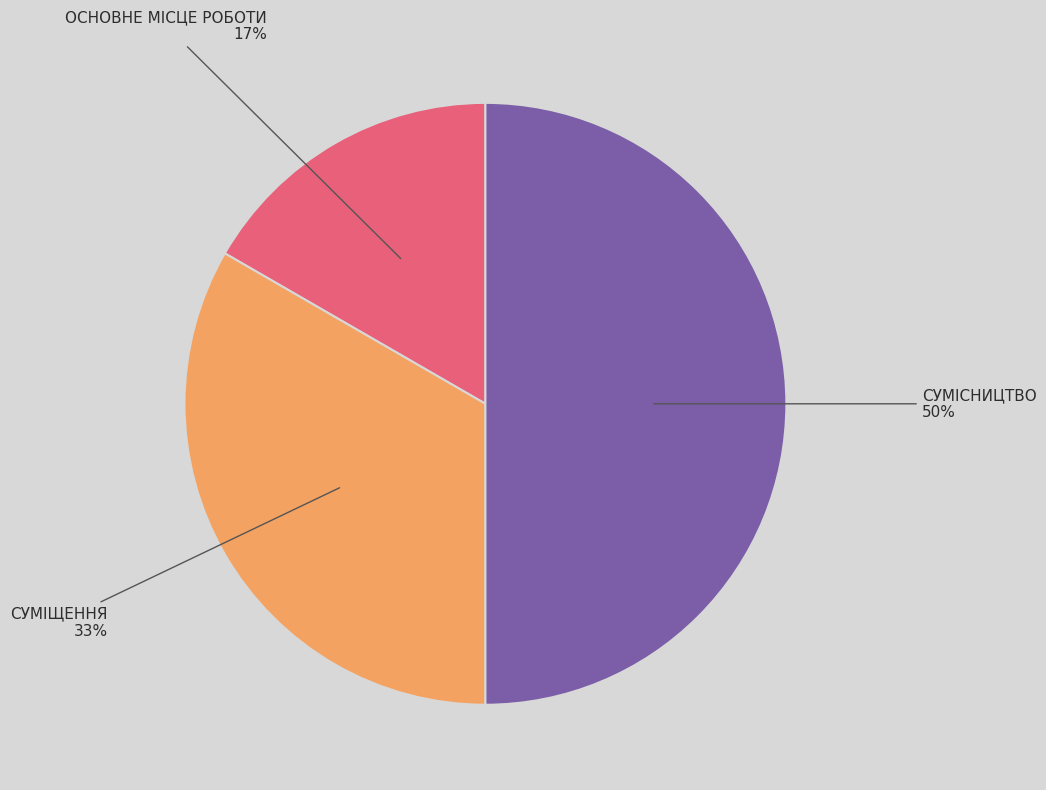

To the nearest percent, what is the difference between the largest and smallest slice percentages?

33%